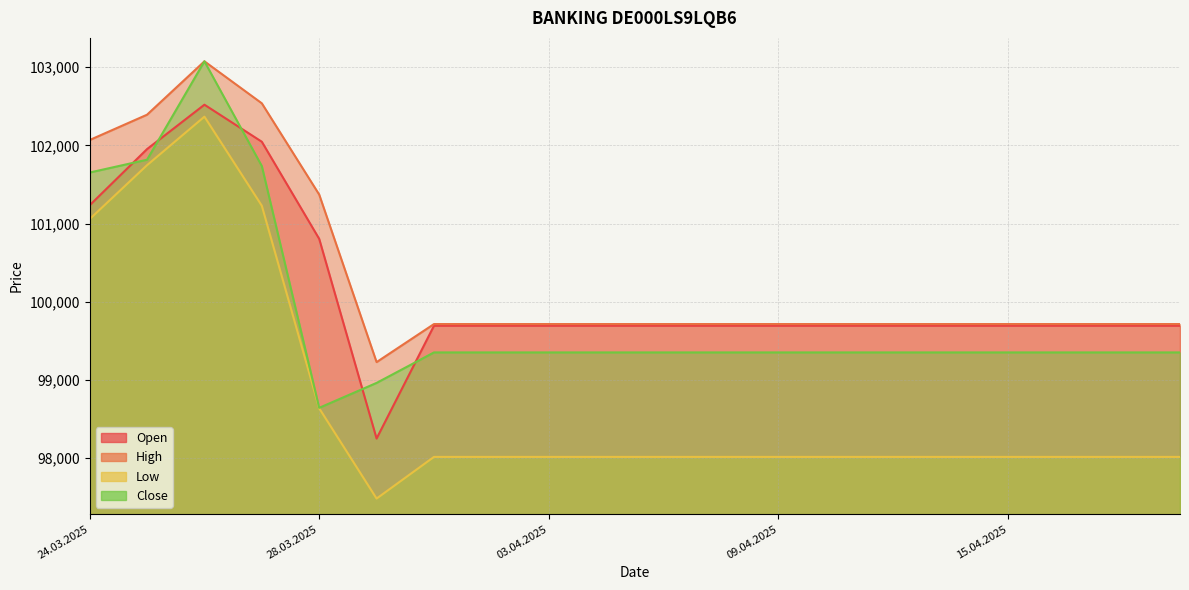

What is the minimum value shown in the chart?

97481